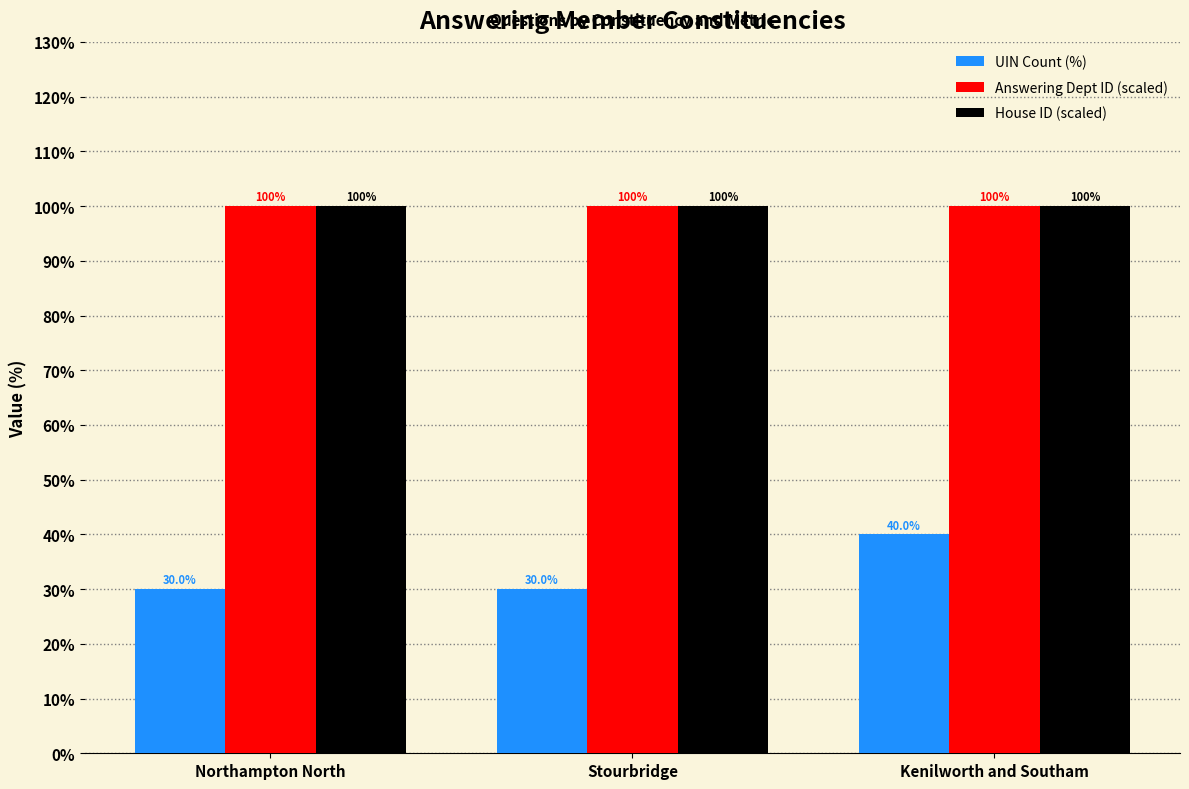

What is the maximum value shown in the chart?

100